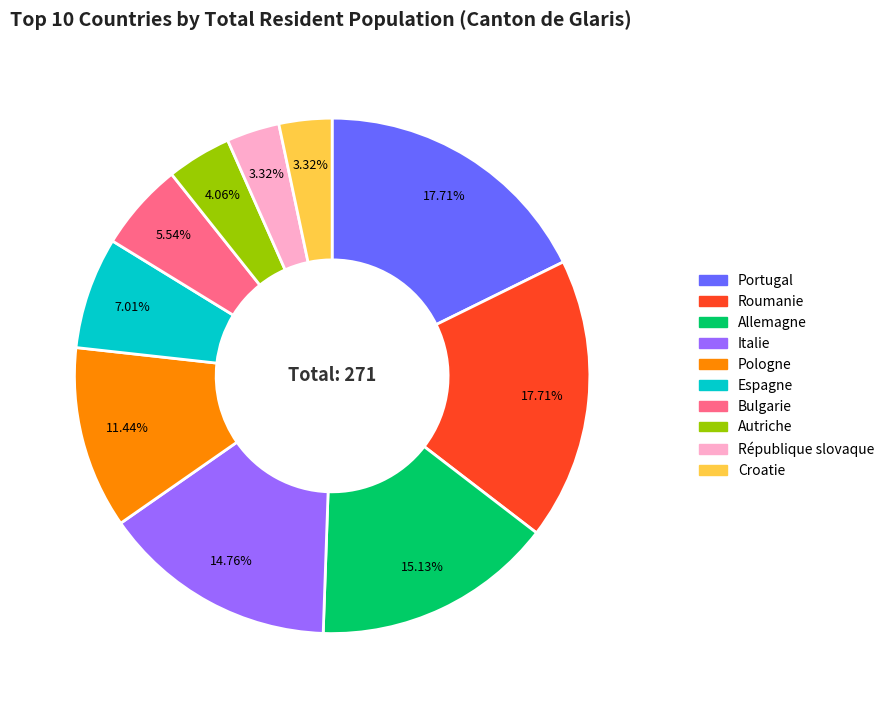

Is there a majority slice in this chart?

No